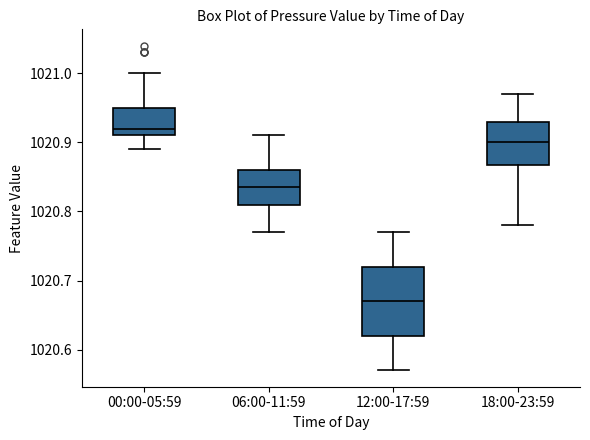

Comparing the boxes themselves (not the whiskers), which one is the tallest?

12:00-17:59